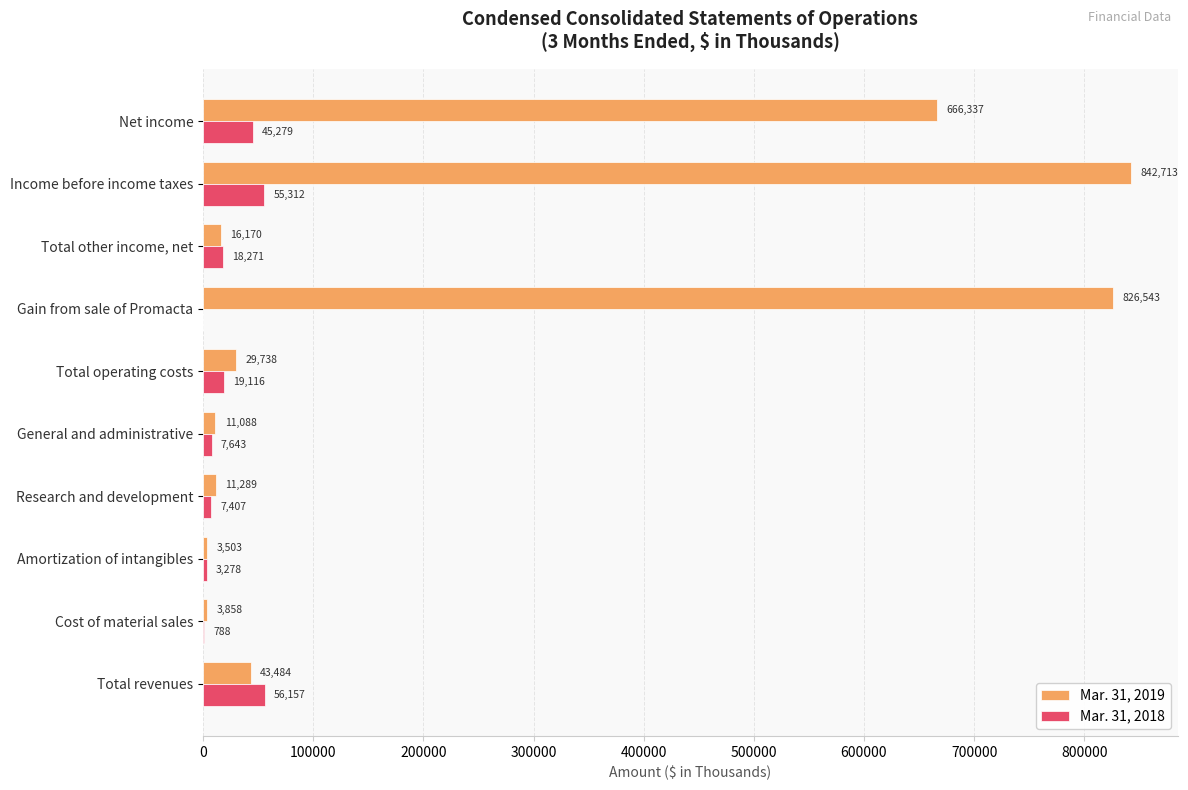

What is the sum of all Mar. 31, 2019 values?

2454723